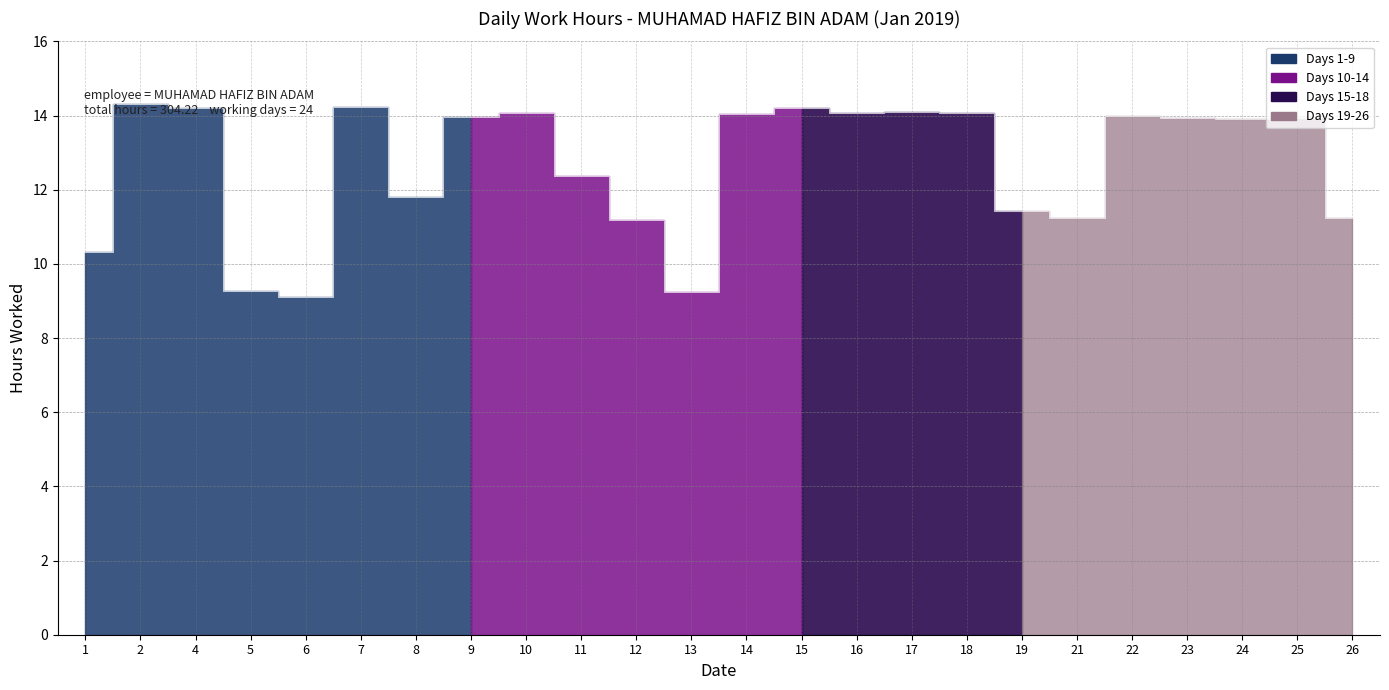

The value at 15 is 14.2. True or false?

True